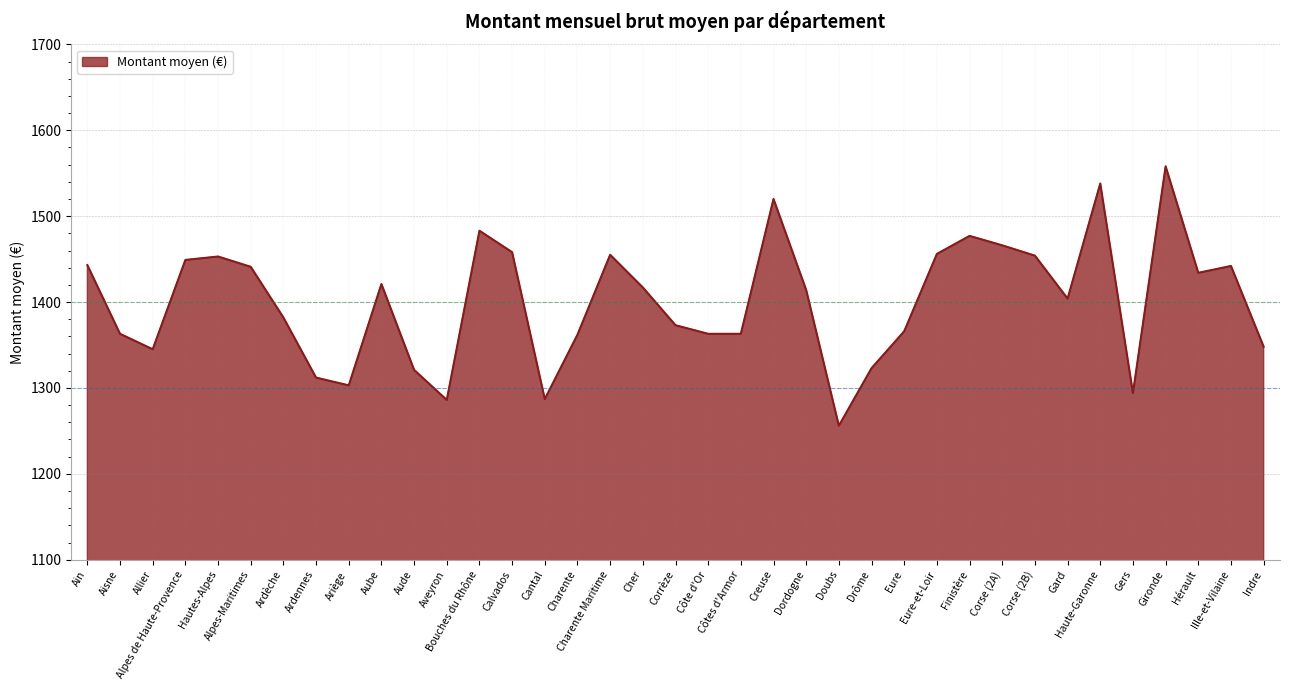

How many distinct data groups are displayed?

1